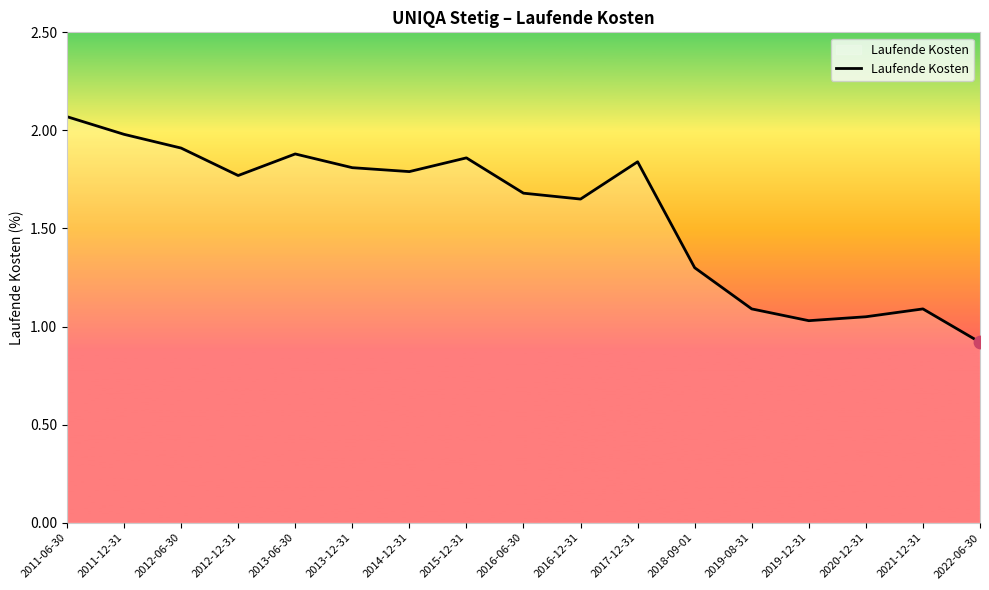

What is the change in value from 2011-06-30 to 2017-12-31?

-0.2